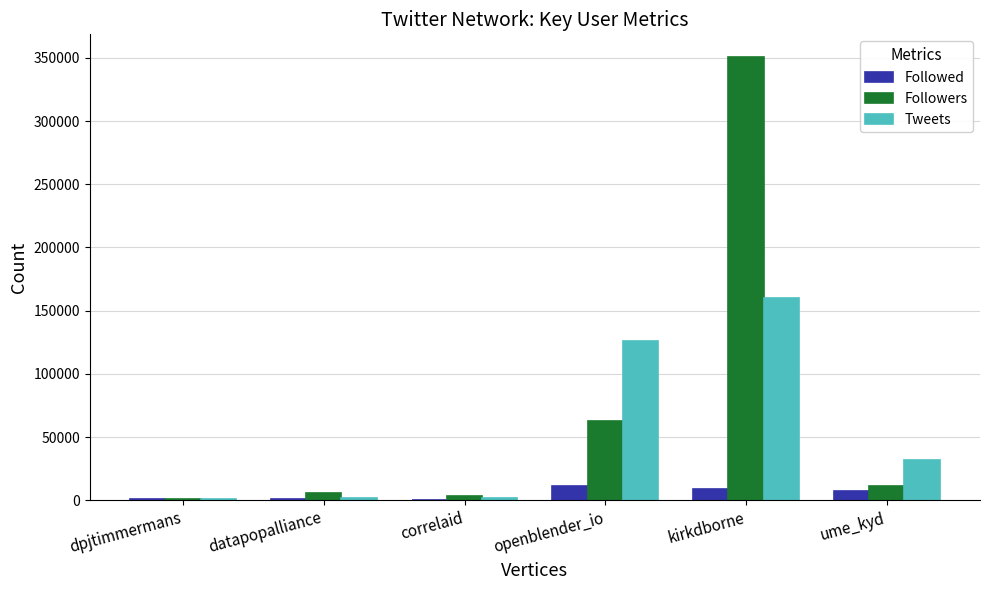

Is it true that Tweets equals 52170 at ume_kyd?

False